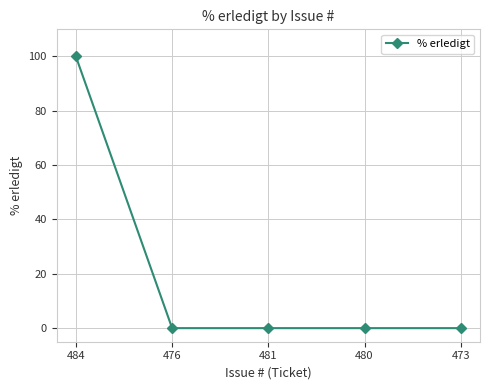

The chart shows a value of 0 at 480. True or false?

True